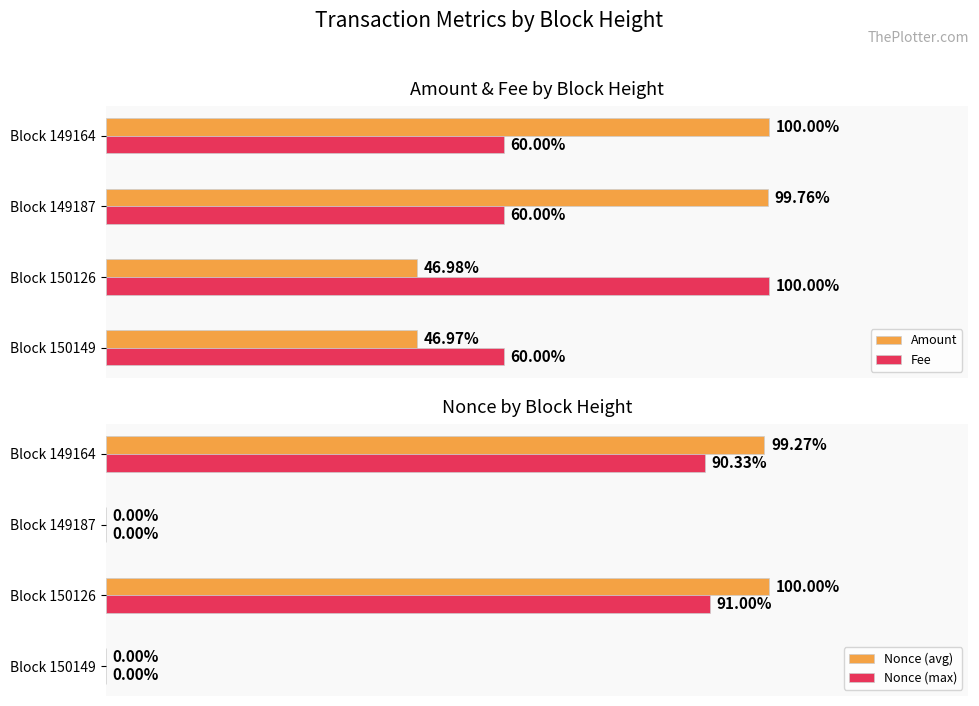

Is the value of Nonce (max) at Block 150126 greater than the value of Nonce (avg) at Block 150126?

No